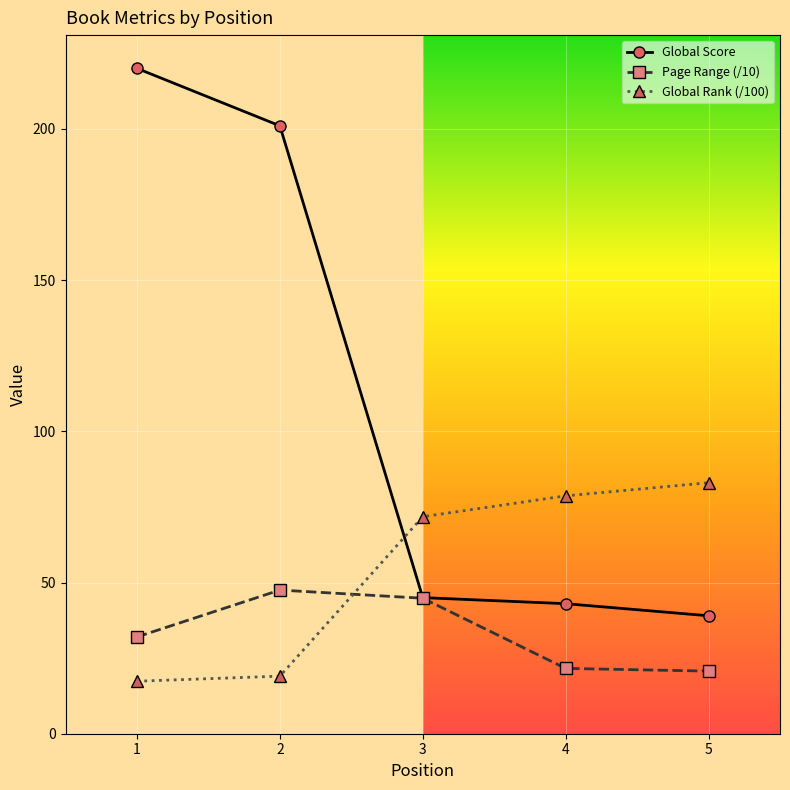

How many times do Page Range (/10) and Global Rank (/100) cross each other?

1